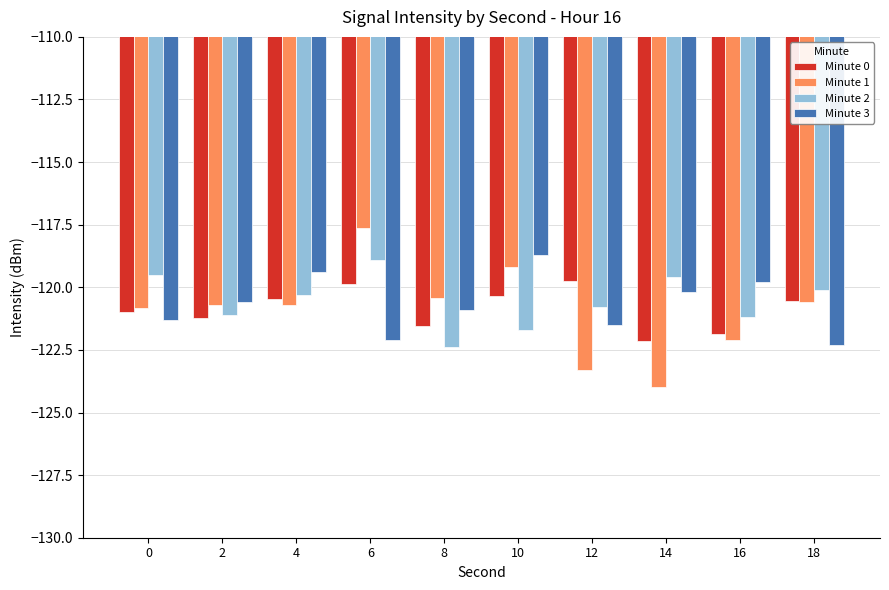

The value of Minute 3 at 6 is -122.1. True or false?

True